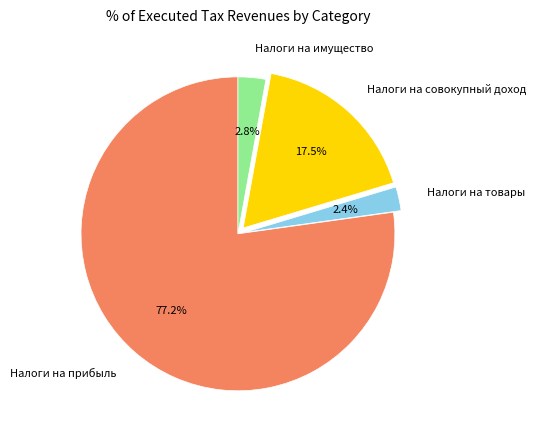

How many slices are in this pie chart?

4